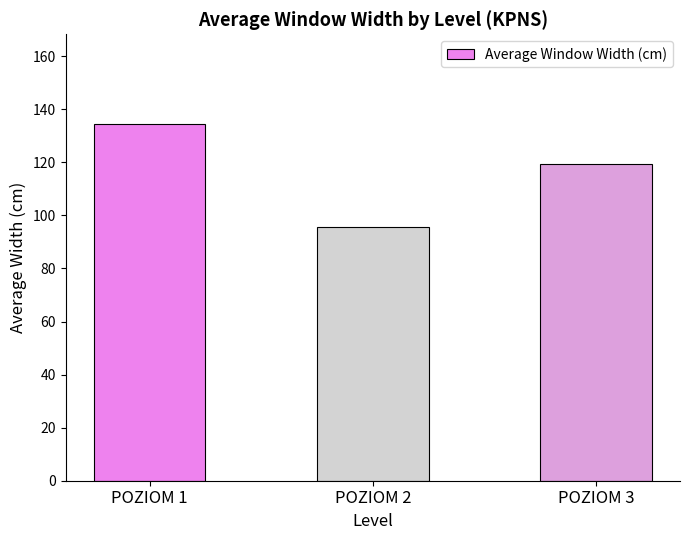

What is the value of the 2nd bar from the left?

95.5